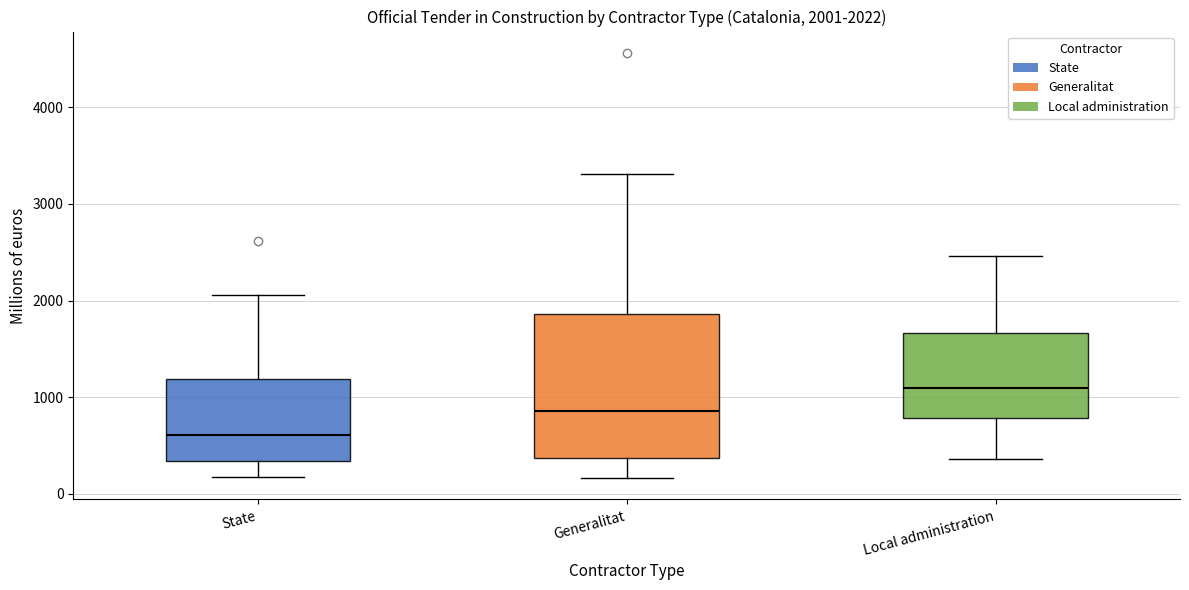

Which box is the tallest, from its lower edge to its upper edge?

Generalitat